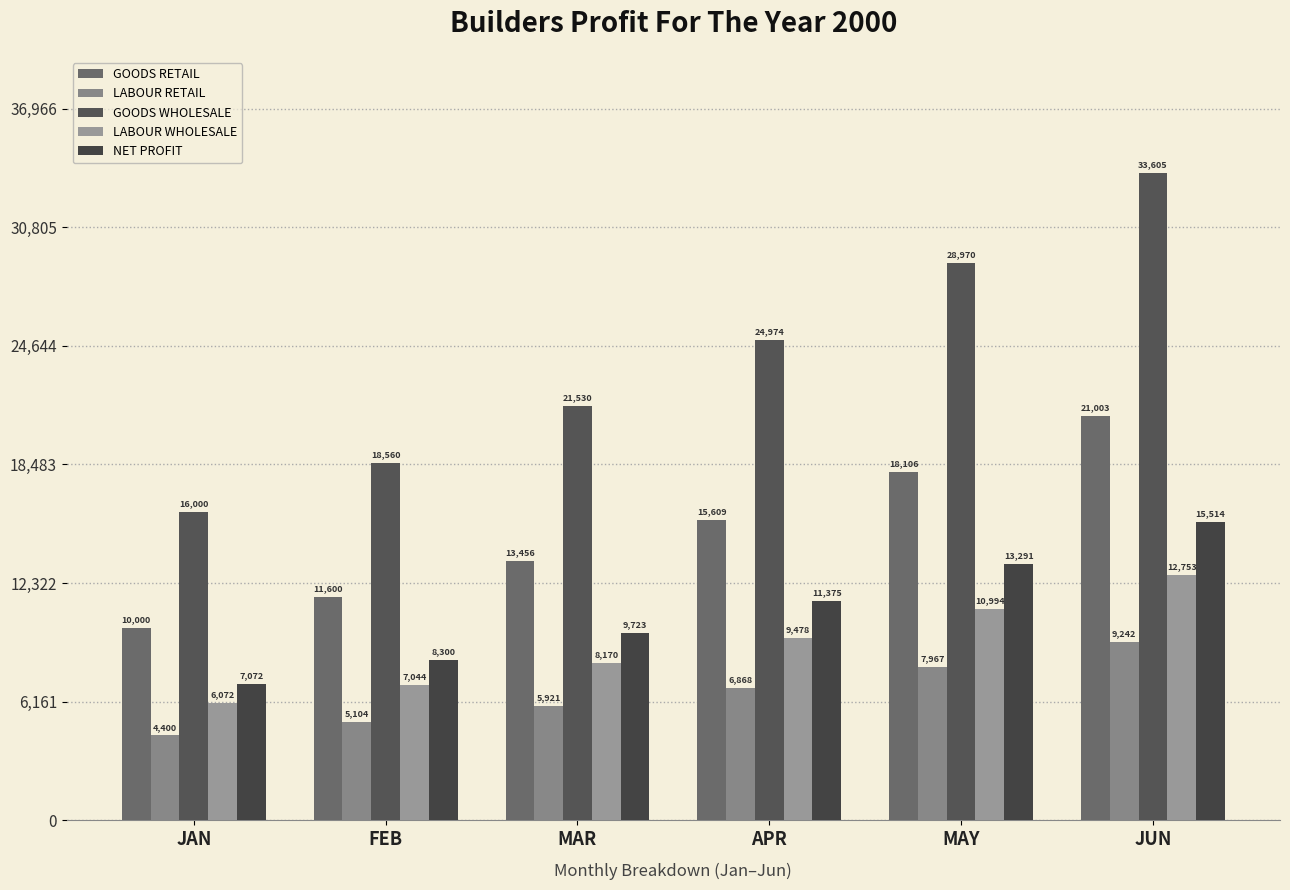

What are all the series names shown in the legend?

GOODS RETAIL, LABOUR RETAIL, GOODS WHOLESALE, LABOUR WHOLESALE, NET PROFIT